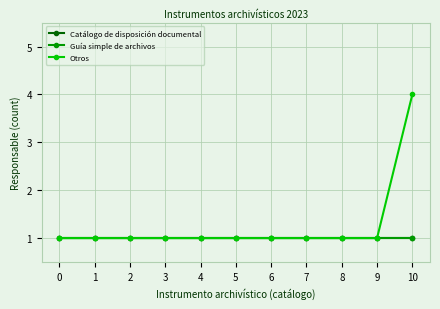

What is the maximum value for Catálogo de disposición documental?

1